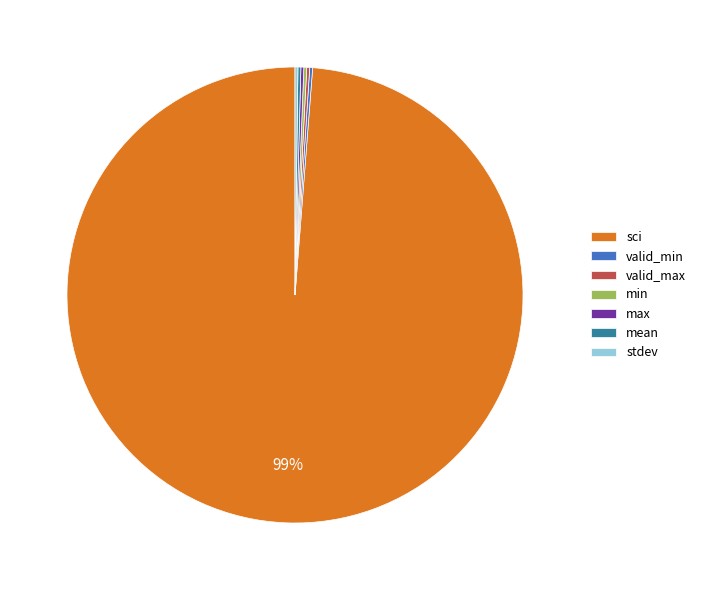

Which slice is the largest?

sci